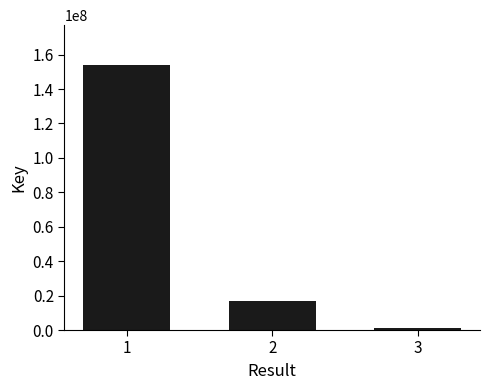

What is the sum of the values at 3 and 2?

17702582